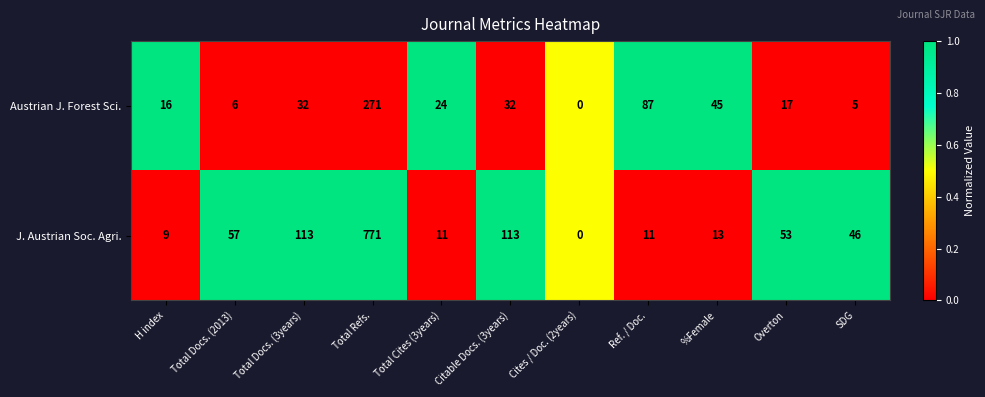

The J. Austrian Soc. Agri. series shows 0 at Cites / Doc. (2years). True or false?

True